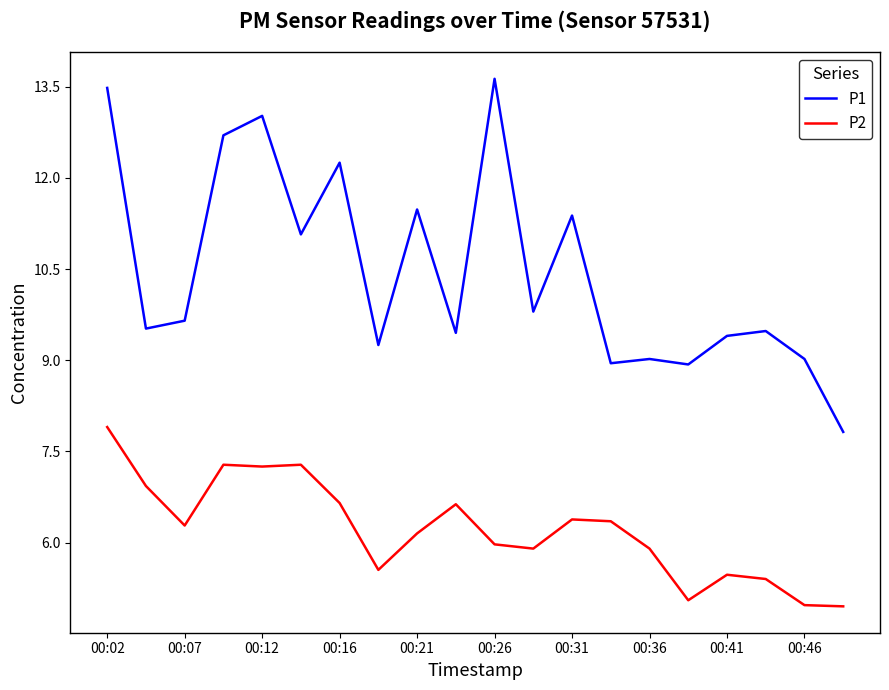

What is the minimum value shown in the chart?

5.0